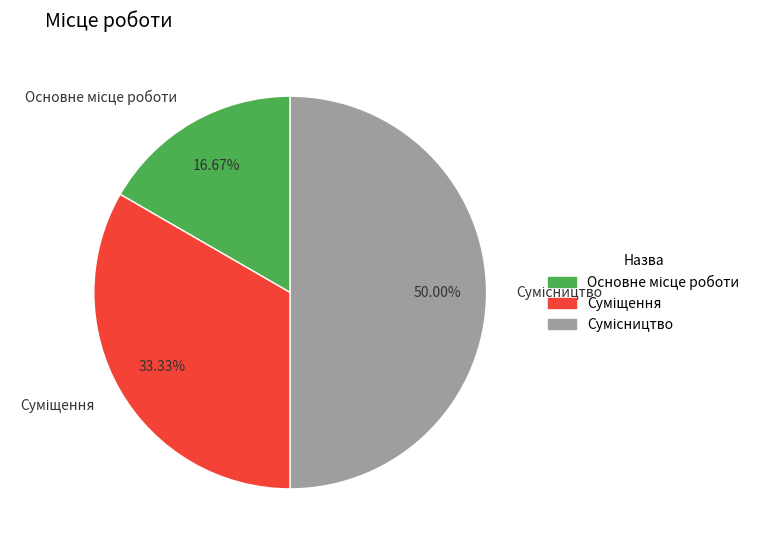

To the nearest percent, what portion does Основне місце роботи represent?

17%